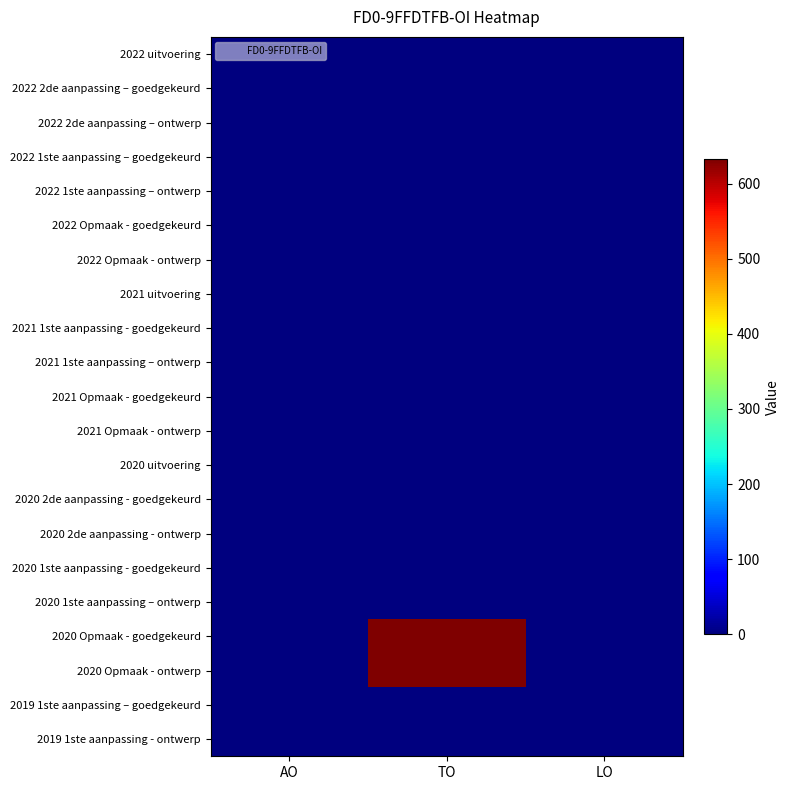

How many categories are shown in the chart?

3